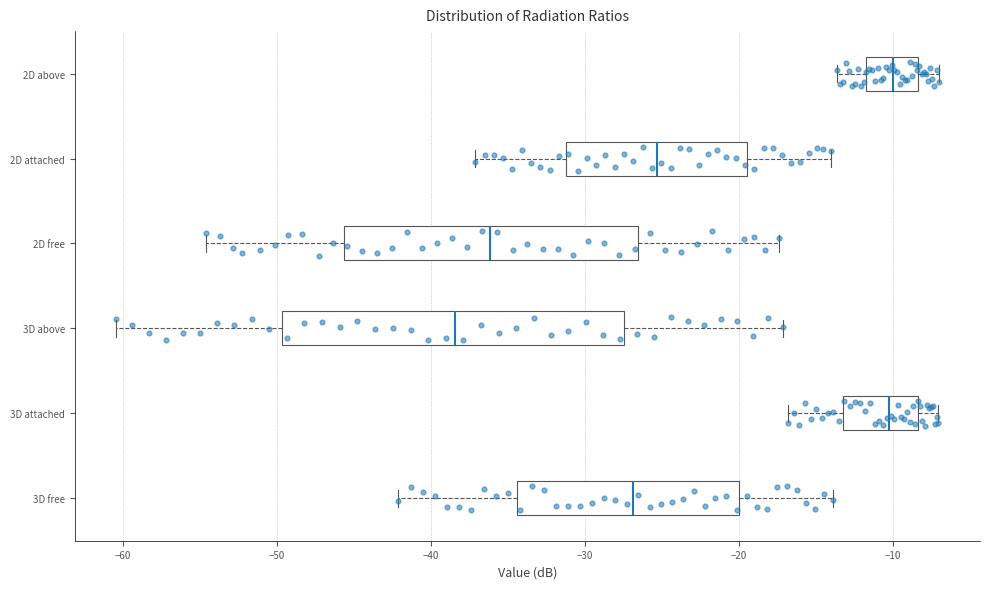

Comparing the boxes themselves (not the whiskers), which one is the widest?

3D above